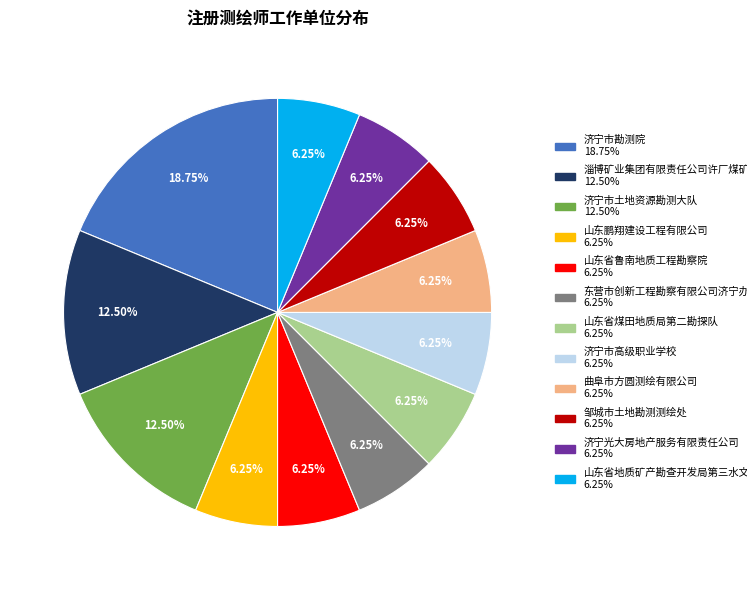

Is there any slice that represents more than half of the pie?

No